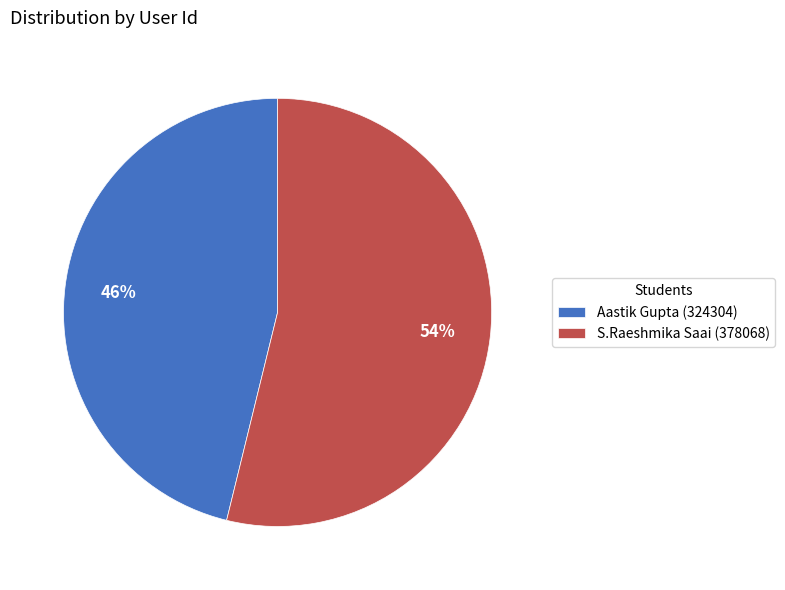

Rank the categories by value from highest to lowest.

S.Raeshmika Saai (378068), Aastik Gupta (324304)